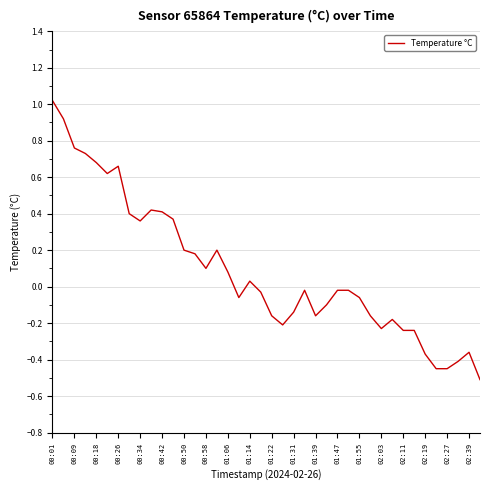

What is the greatest value displayed?

1.0